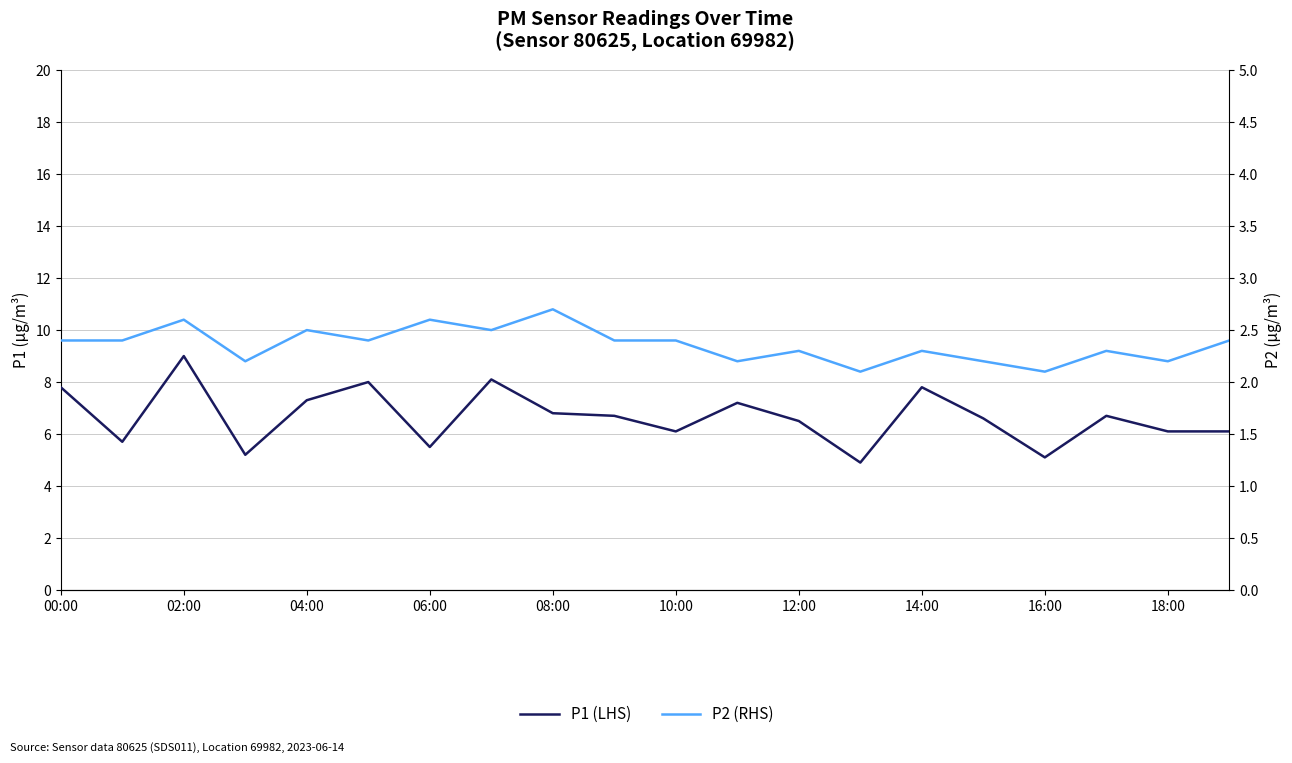

What position from the left is 10:00?

6